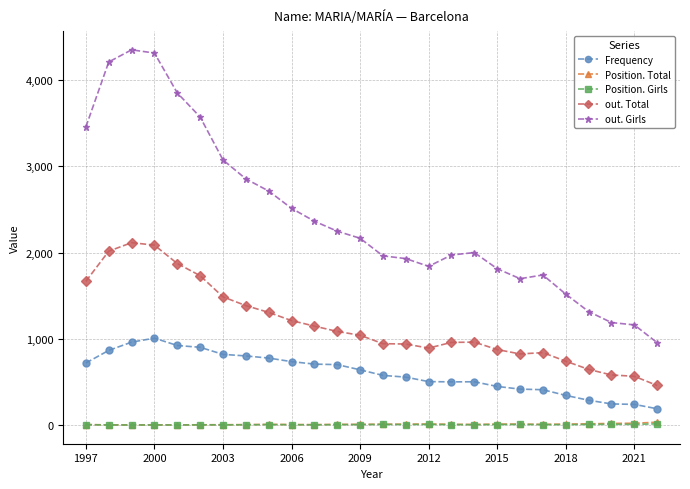

True or false: Position. Total has more than 1 points higher than both neighbors.

True